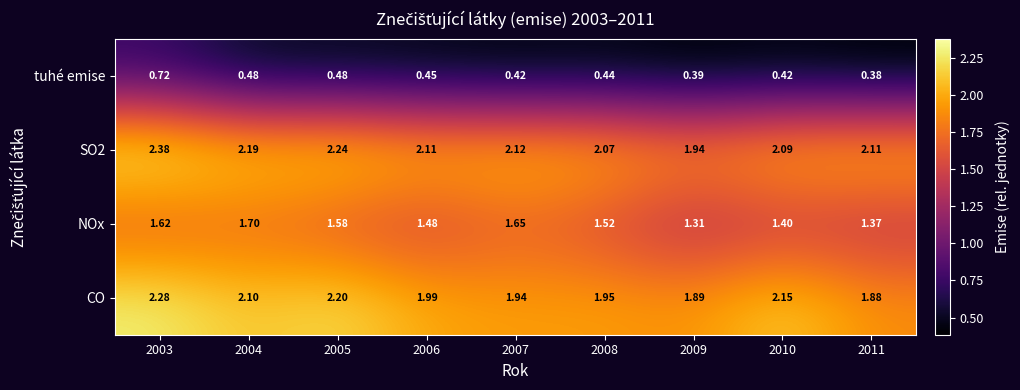

Which series changed the most between 2007 and 2010?

NOx